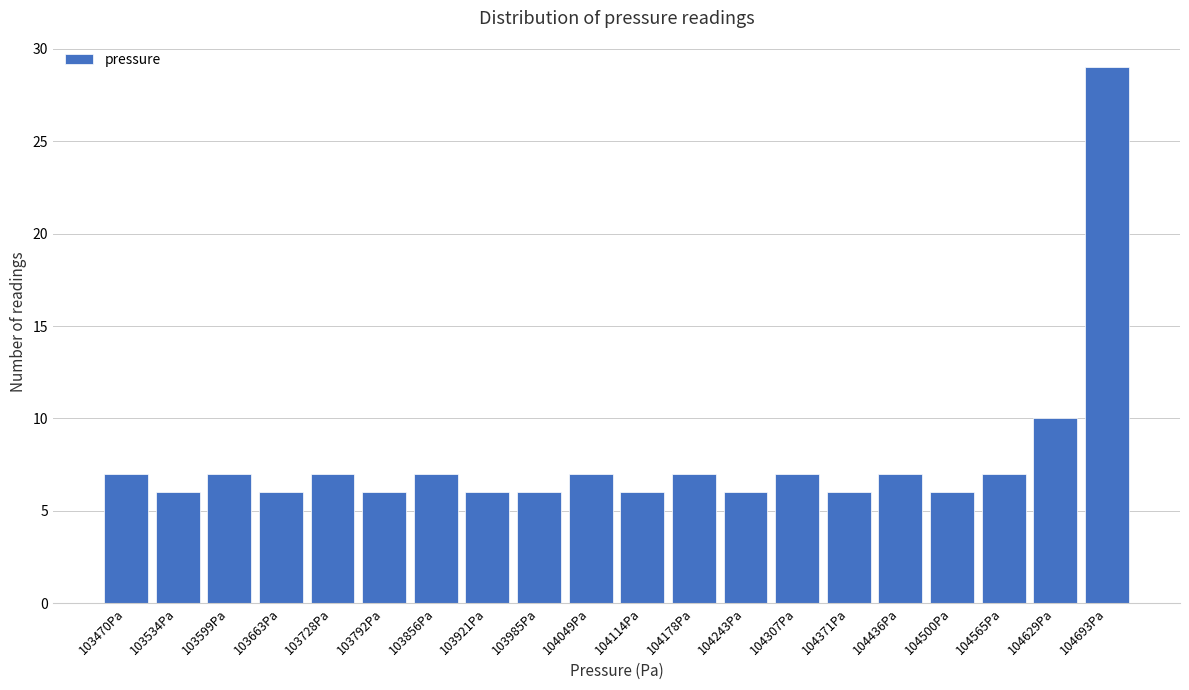

Reading left to right, list all the values displayed in this chart.

7	6	7	6	7	6	7	6	6	7	6	7	6	7	6	7	6	7	10	29